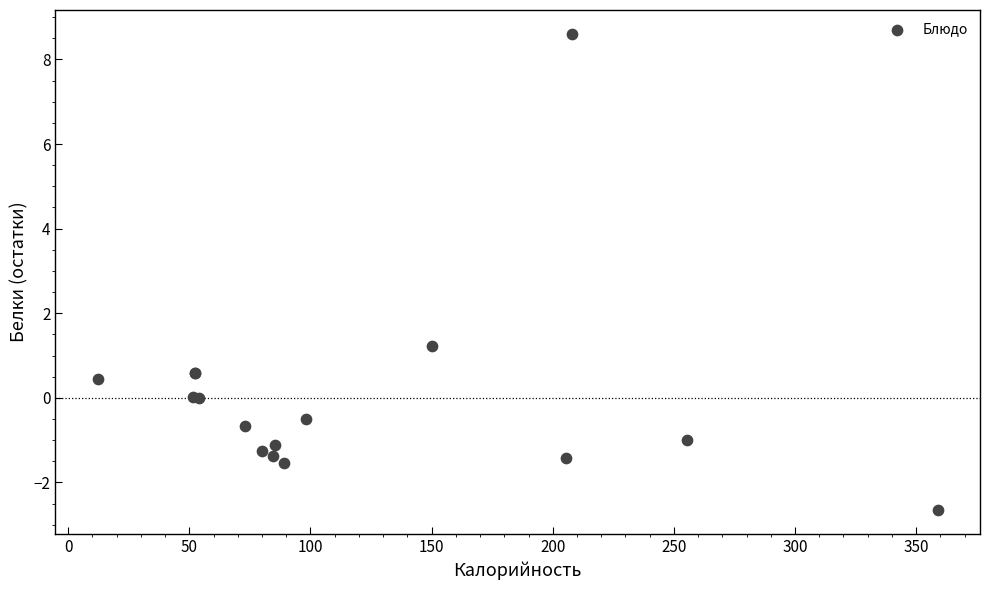

What Y value in the scatter plot is closest to 2?

1.2